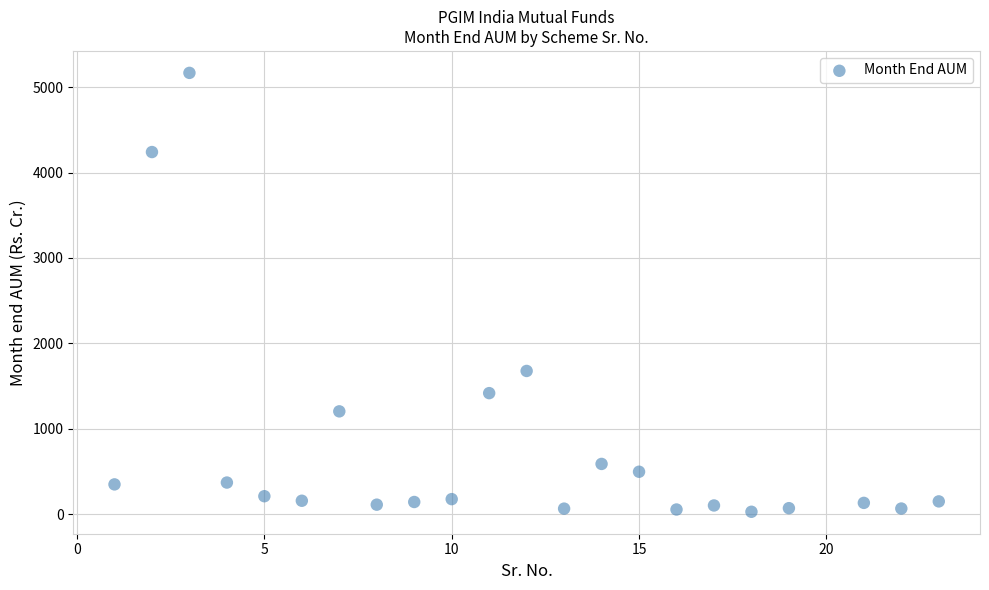

What is the range of X values (max minus min)?

22.0